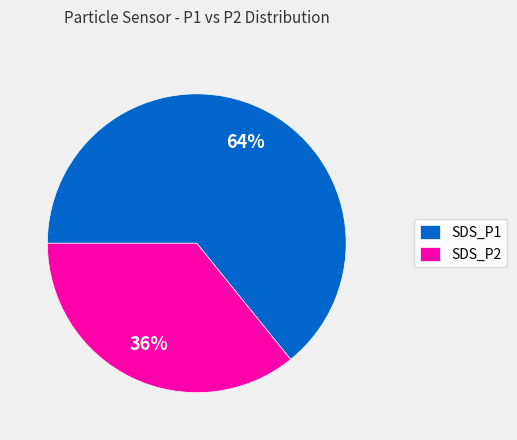

Rank the categories by value from lowest to highest.

SDS_P2, SDS_P1